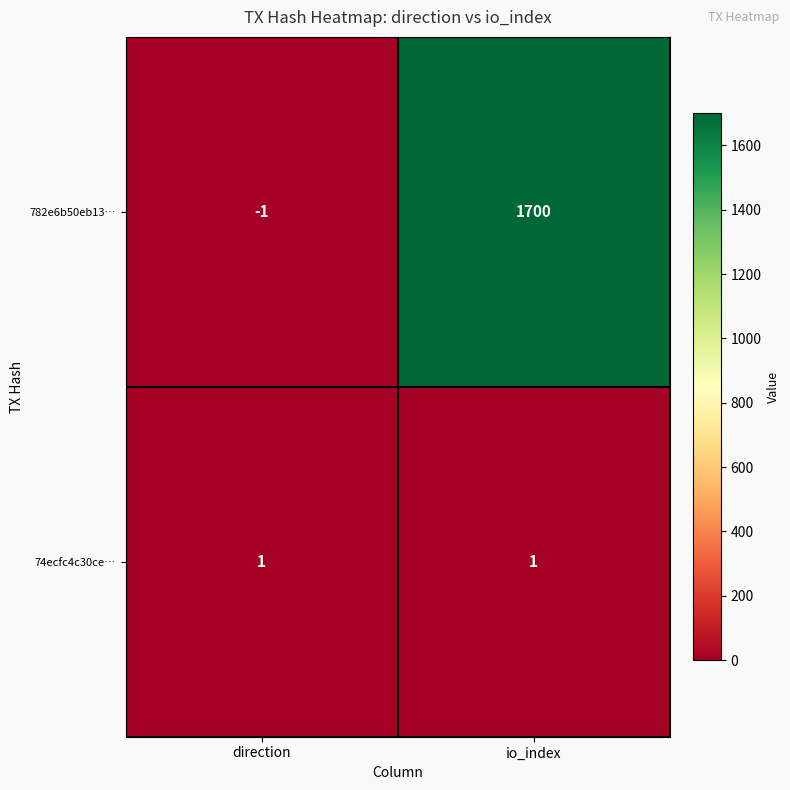

Is it true that 74ecfc4c30ce… equals 1 at direction?

True